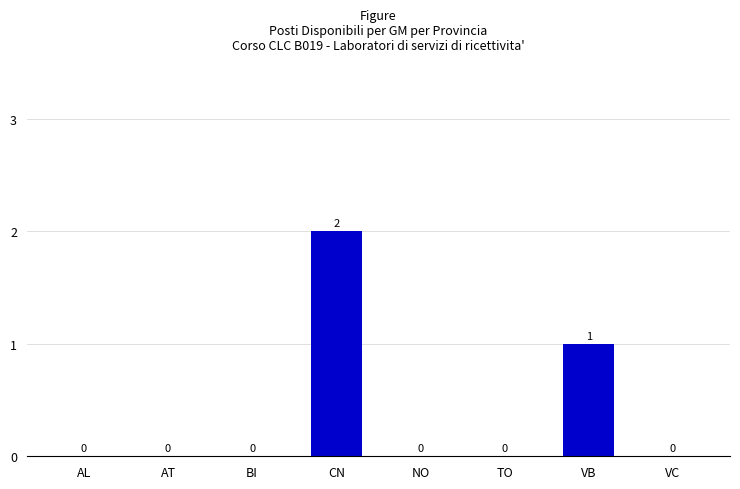

How many values are between 0 and 1?

7